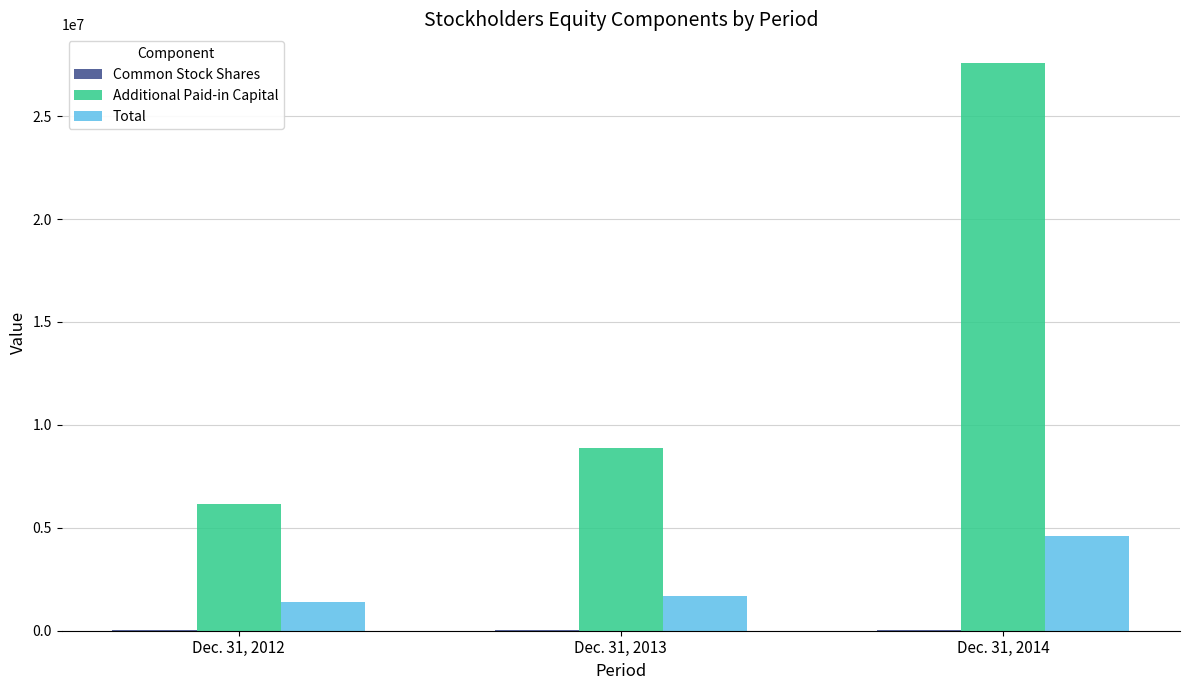

How many distinct data groups are displayed?

3